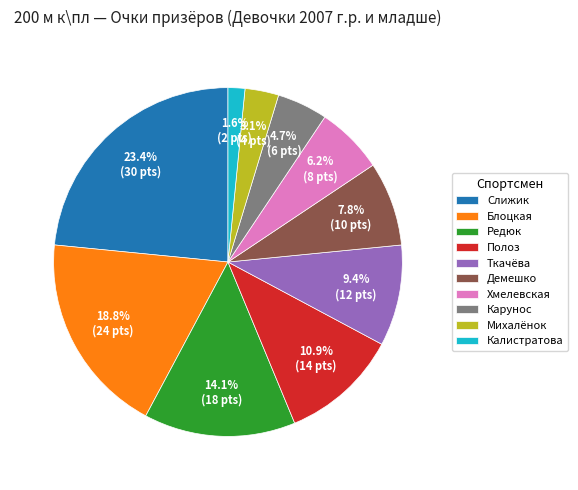

Is there a majority slice in this chart?

No